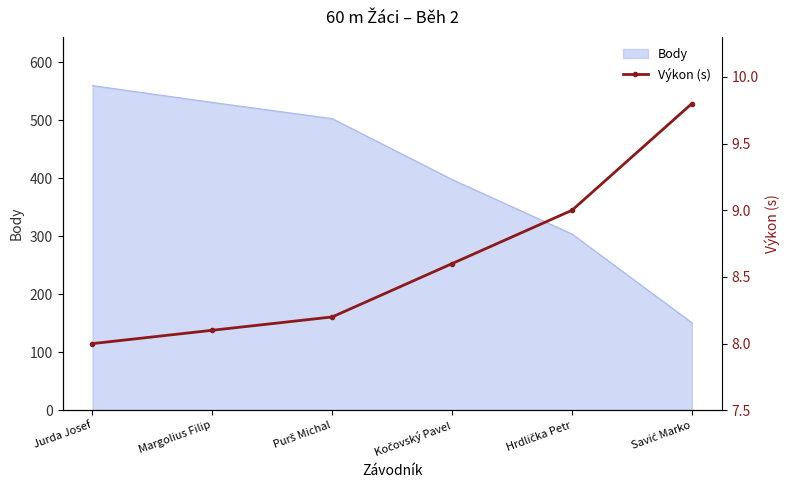

True or false: the data has more than 2 interior local peaks.

False